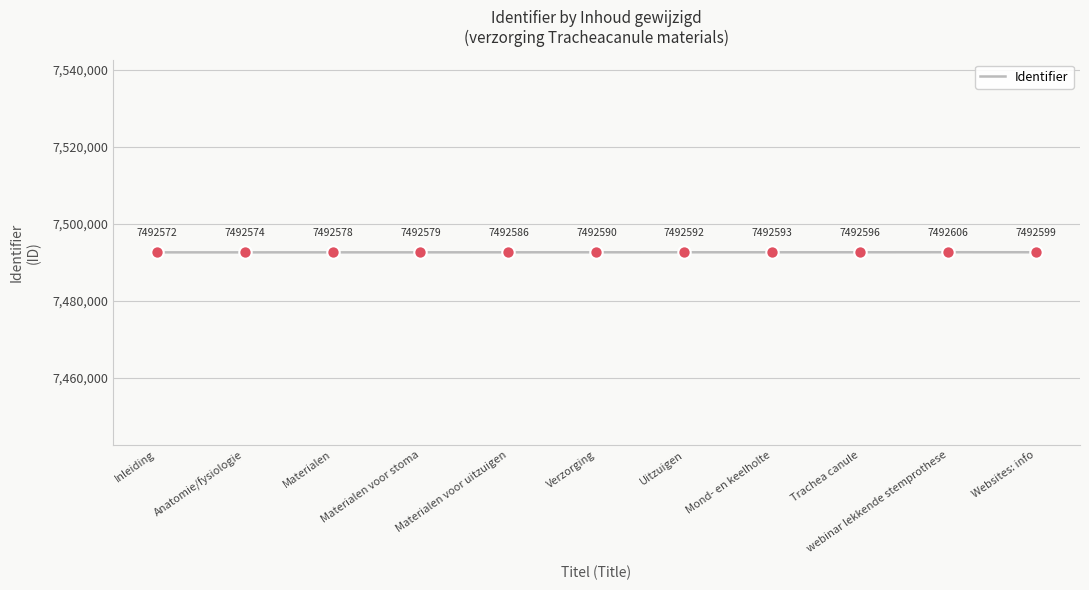

Between webinar lekkende stemprothese and Trachea canule, which is larger?

webinar lekkende stemprothese